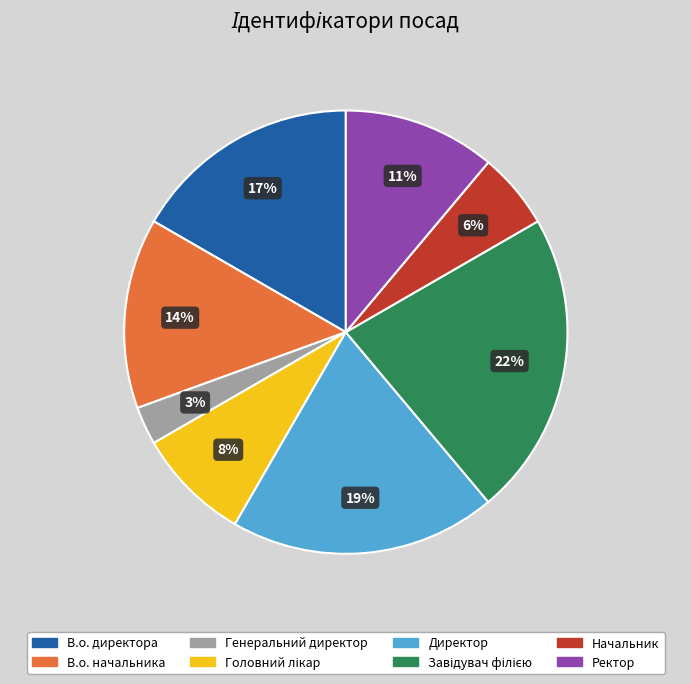

Between В.о. начальника and Генеральний директор, which is larger?

В.о. начальника